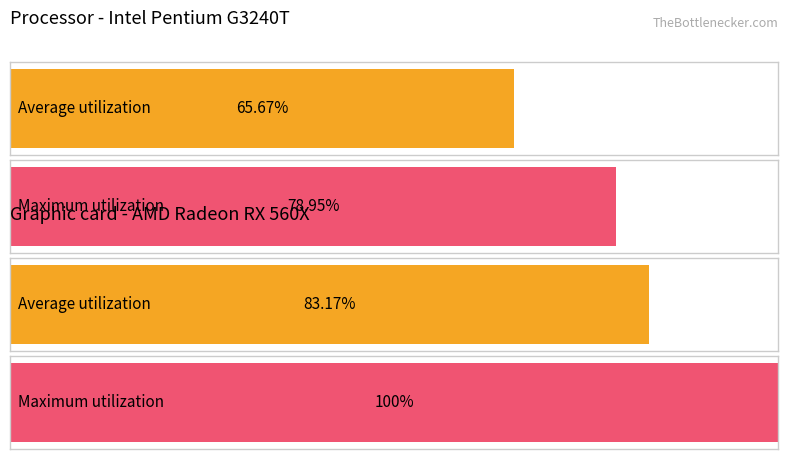

How many bars are there in each group?

2